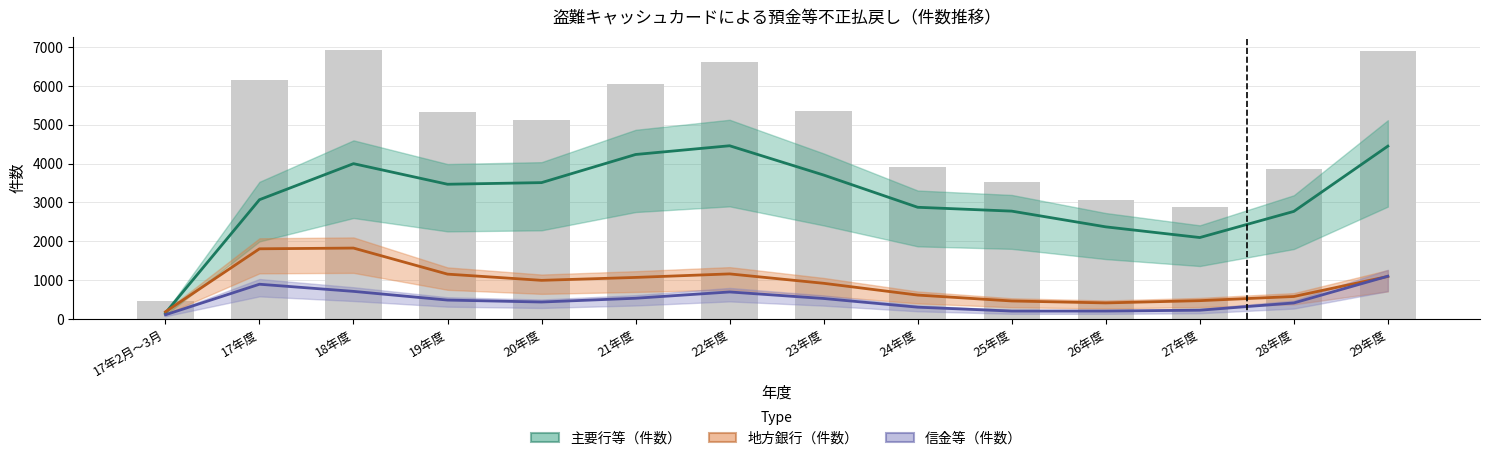

True or false: 計（件数） has a value of 7006 at 19年度.

False